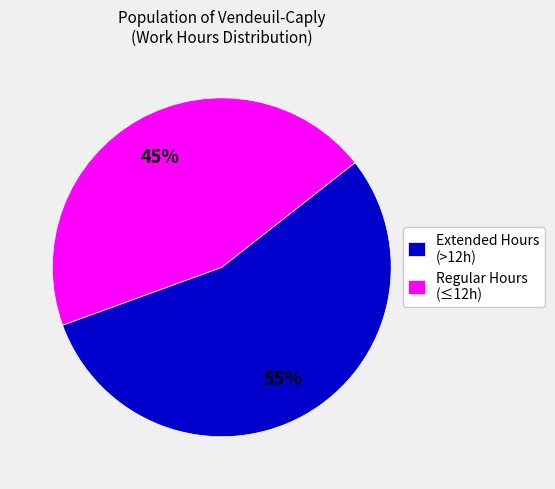

What is the smallest slice in the pie chart?

Regular Hours (≤12h)